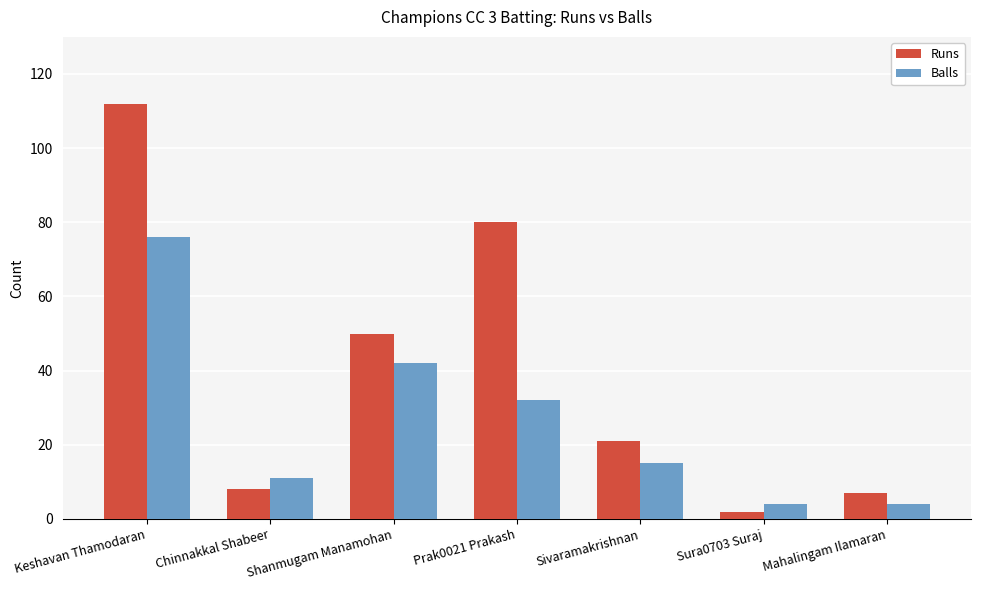

How many data points in Runs are less than 21?

3